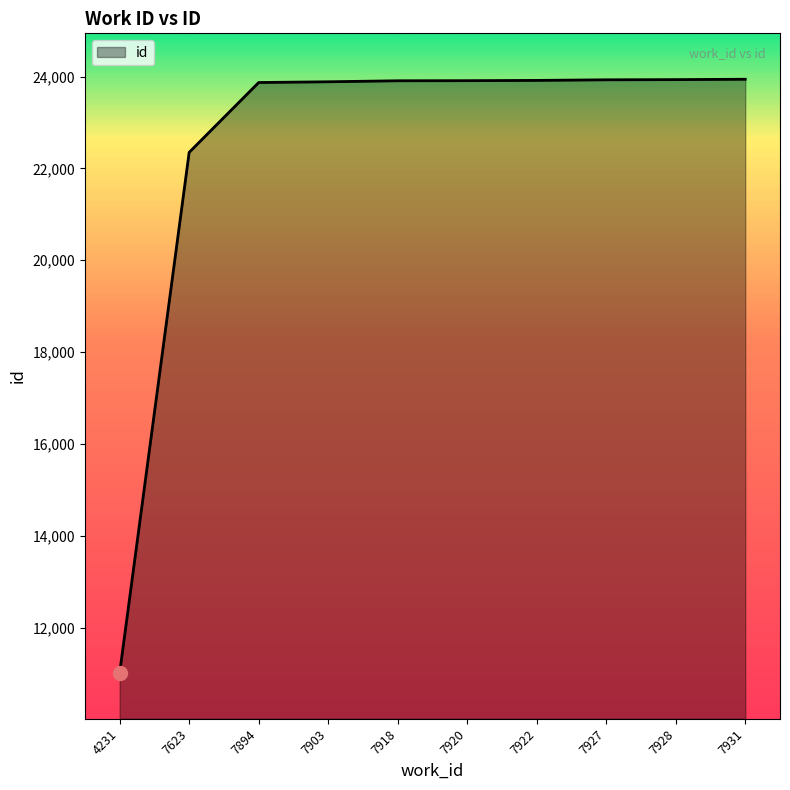

Between 7920 and 7623, which is larger?

7920